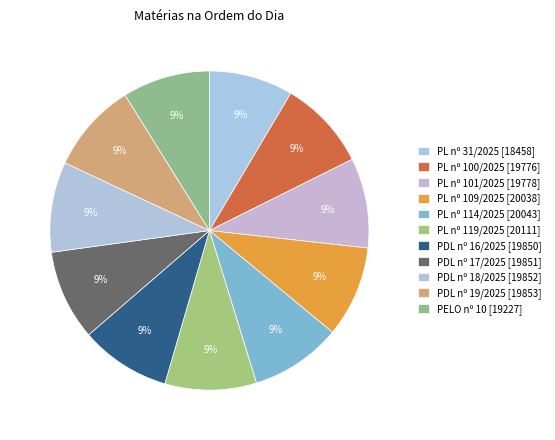

Rank the categories by value from highest to lowest.

Projeto de Lei nº 119 de 2025, Projeto de Lei nº 114 de 2025, Projeto de Lei nº 109 de 2025, Projeto de Decreto Legislativo nº 19, Projeto de Decreto Legislativo nº 18, Projeto de Decreto Legislativo nº 17, Projeto de Decreto Legislativo nº 16, Projeto de Lei nº 101 de 2025, Projeto de Lei nº 100 de 2025, Proposta de Emenda à Lei Orgânica nº 10, Projeto de Lei nº 31 de 2025